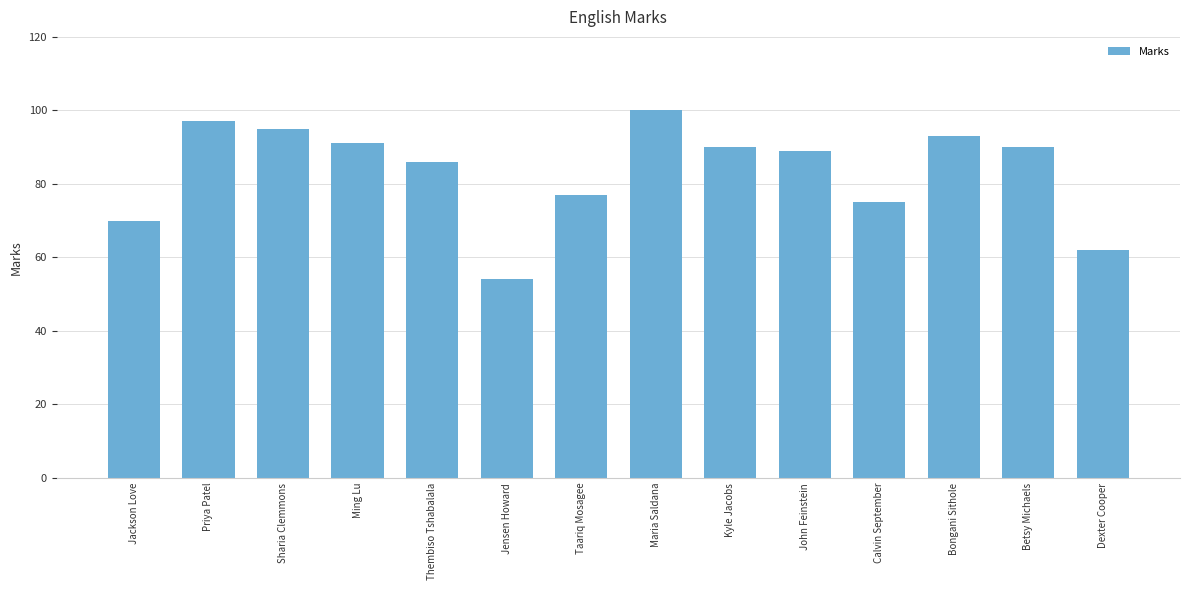

Is it true that the value at Dexter Cooper is 62?

True